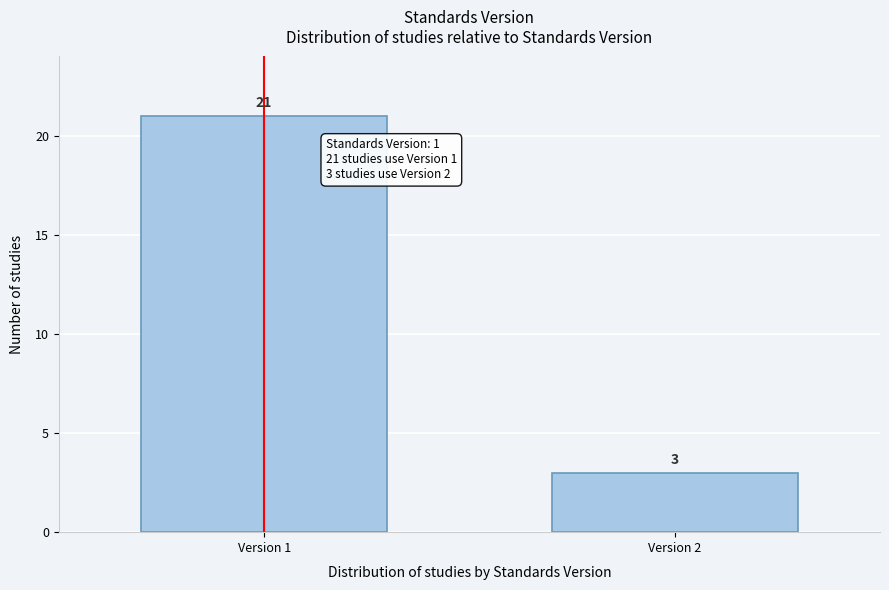

Reading left to right, list all the values displayed in this chart.

Version 1=21	Version 2=3